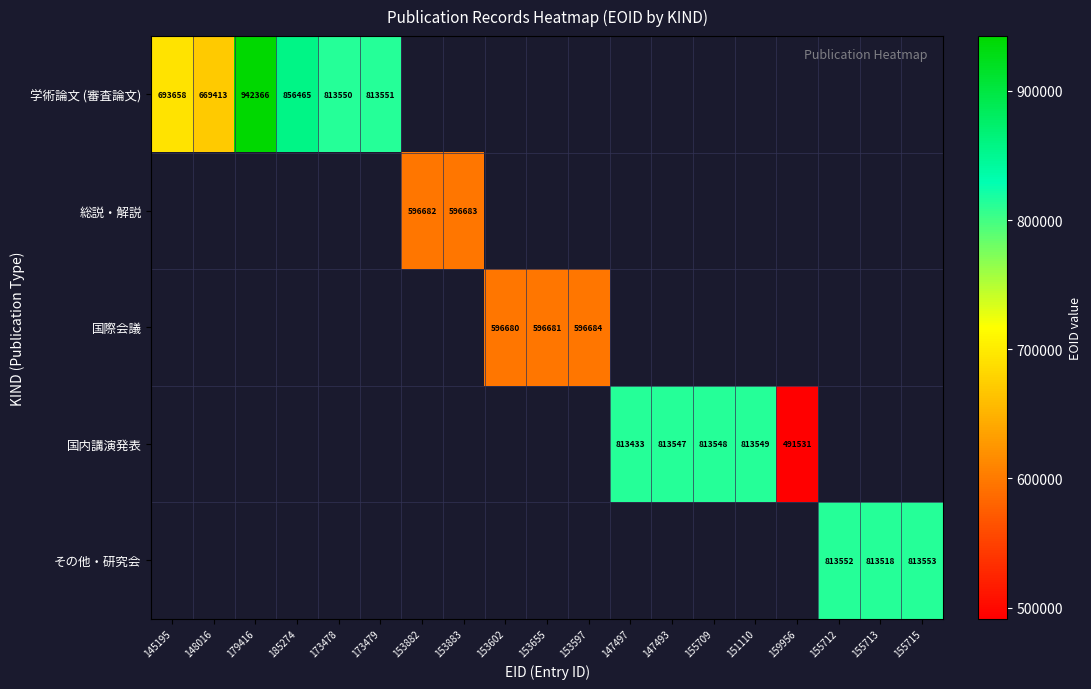

What is the difference between the 学術論文 (審査論文) values at 179416 and 145195?

248708